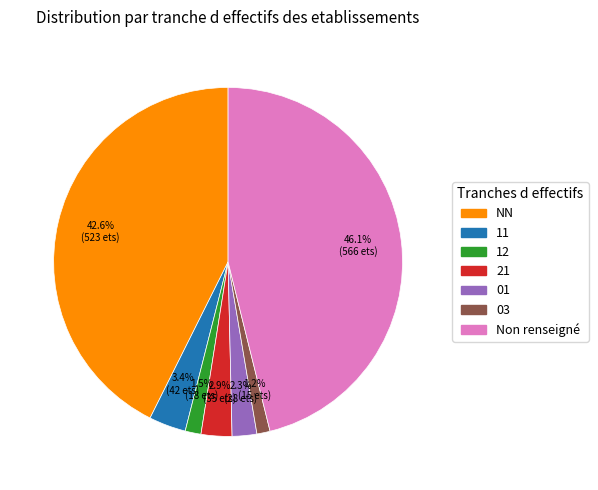

Is there a majority slice in this chart?

No